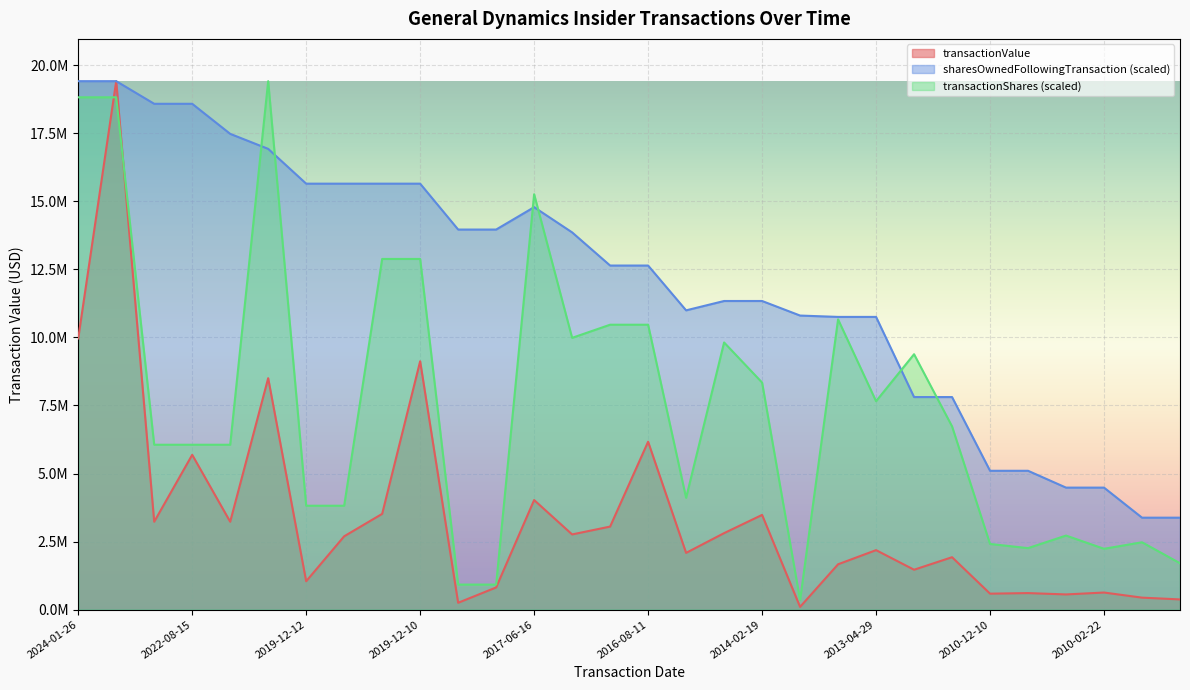

At 2010-02-22, list the series in order from smallest to largest.

transactionValue, transactionShares (scaled), sharesOwnedFollowingTransaction (scaled)